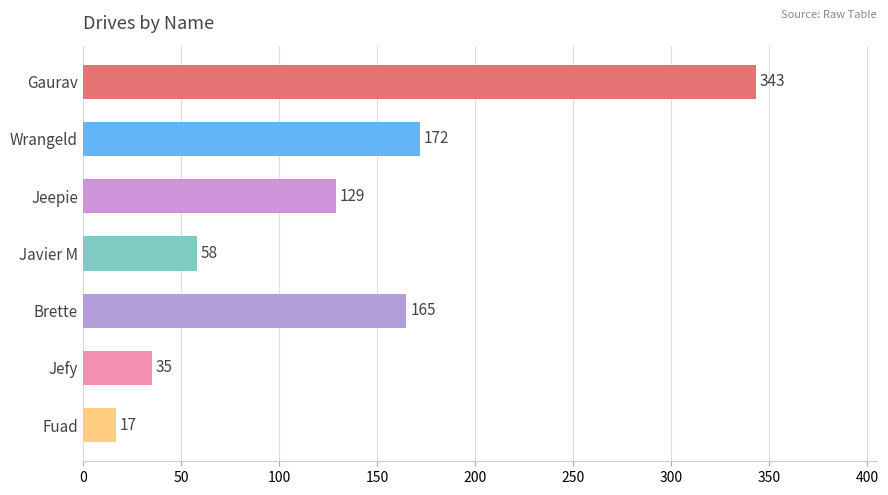

Rank the categories by value from highest to lowest.

Gaurav, Wrangeld, Brette, Jeepie, Javier M, Jefy, Fuad